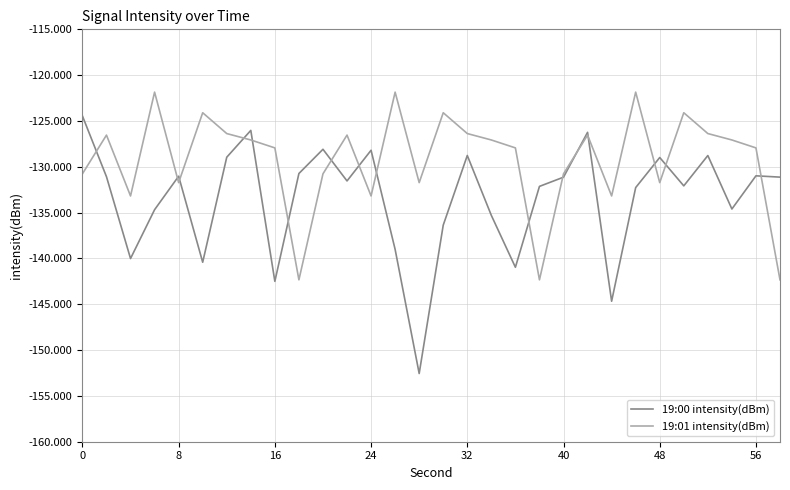

Which series has the largest total across all categories?

19:01 intensity(dBm)